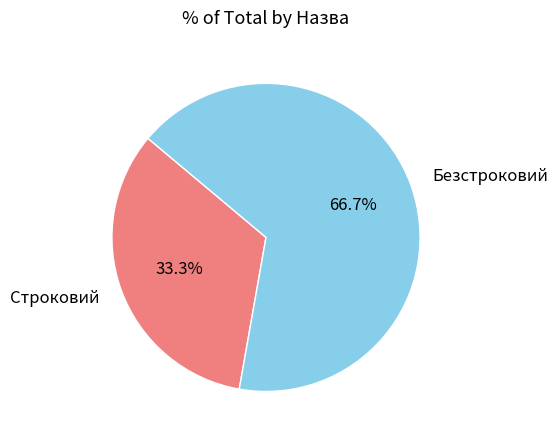

Count the number of slices in the pie.

2